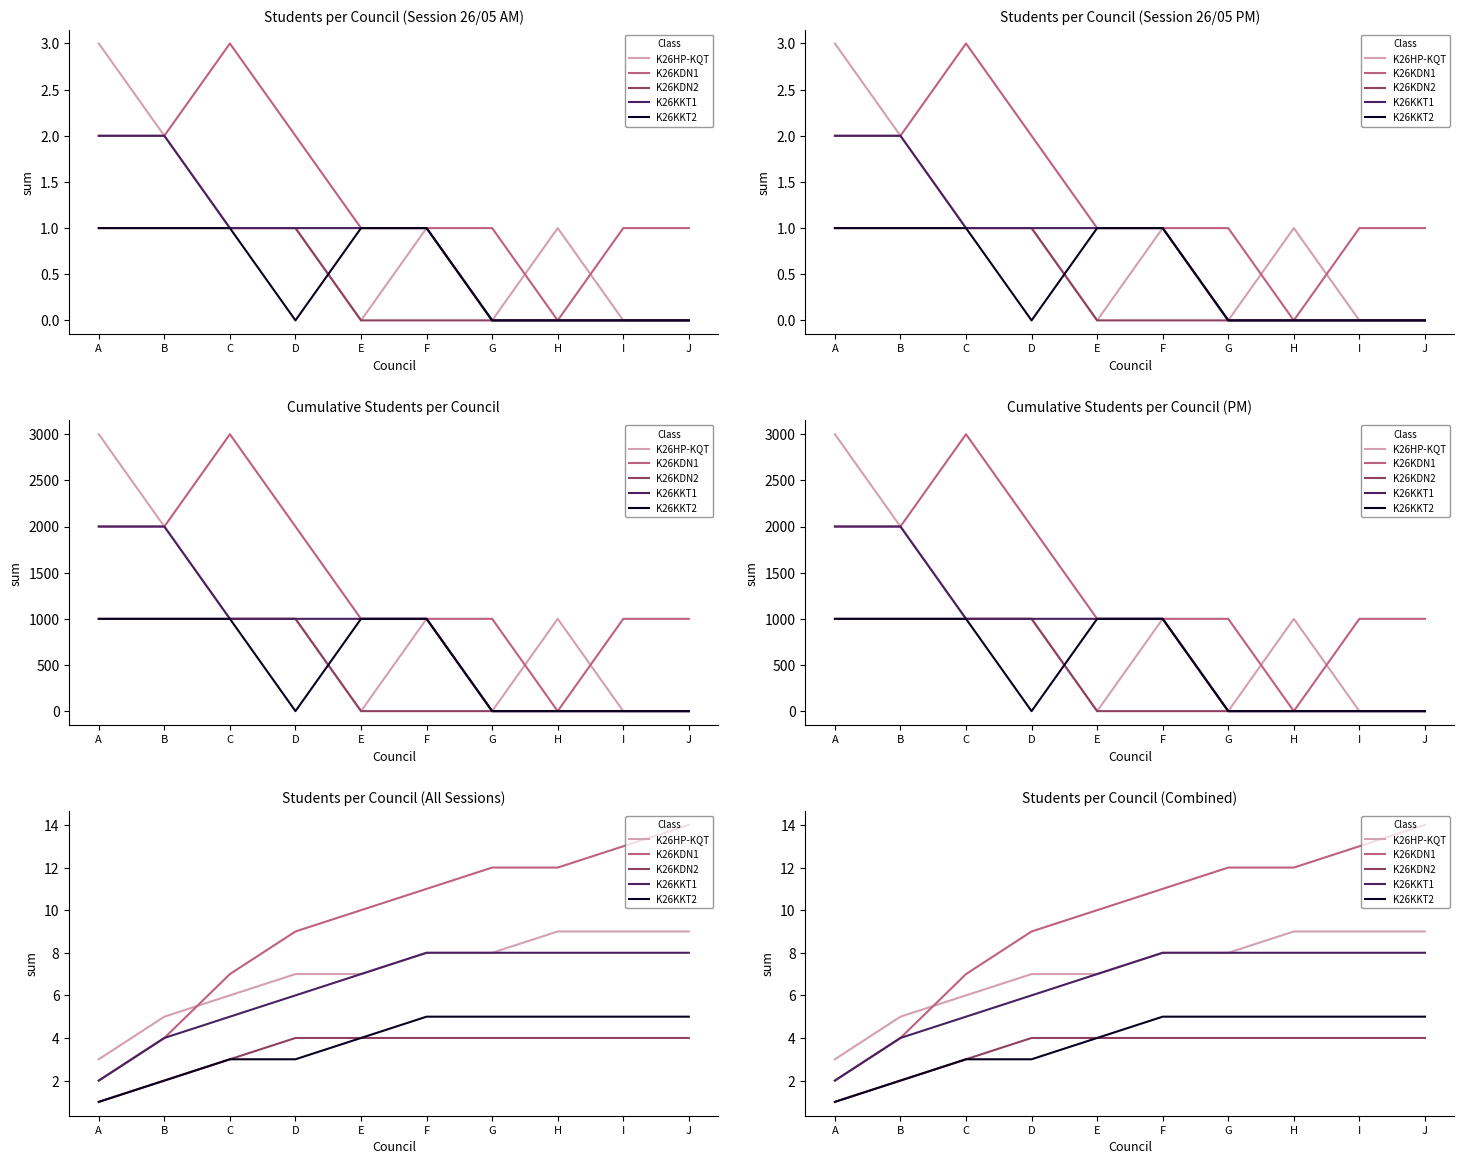

What are all the series names shown in the legend?

K26HP-KQT, K26KDN1, K26KDN2, K26KKT1, K26KKT2